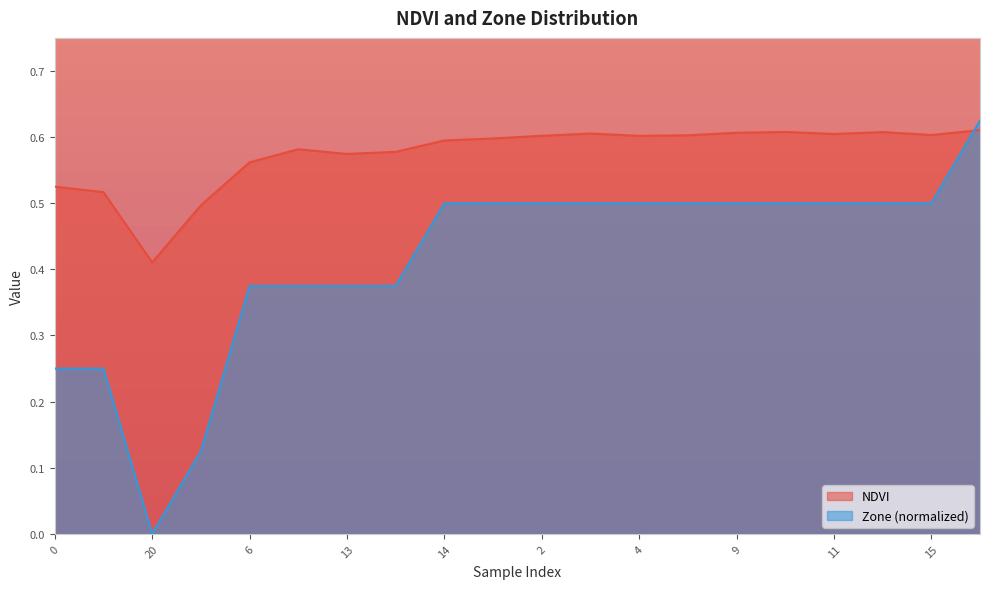

The value of NDVI at 27 is 0.3. True or false?

False